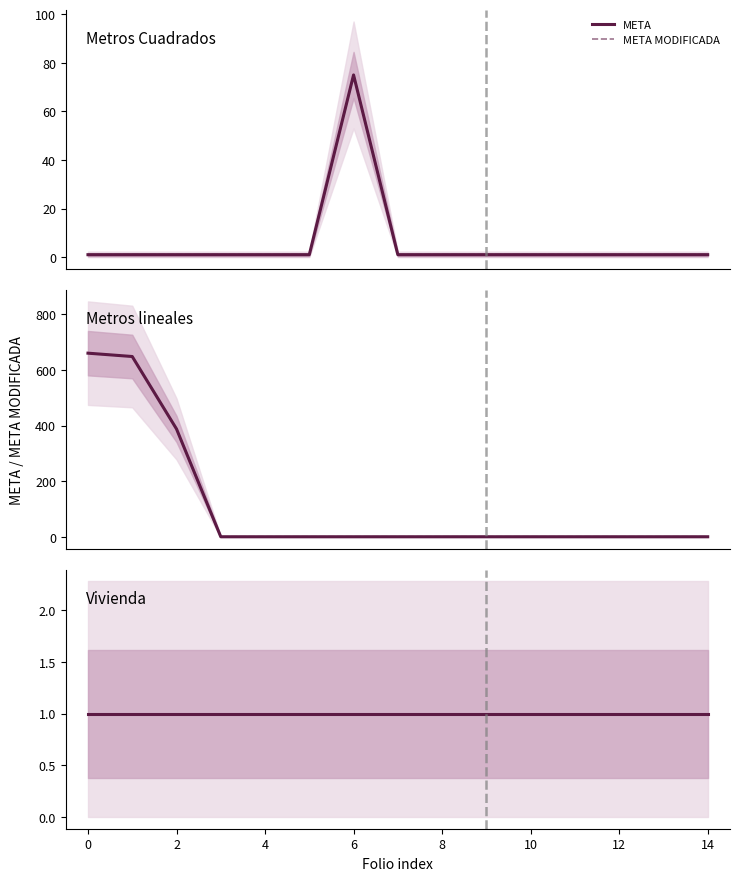

What is the highest value of the Metros Cuadrados series?

75